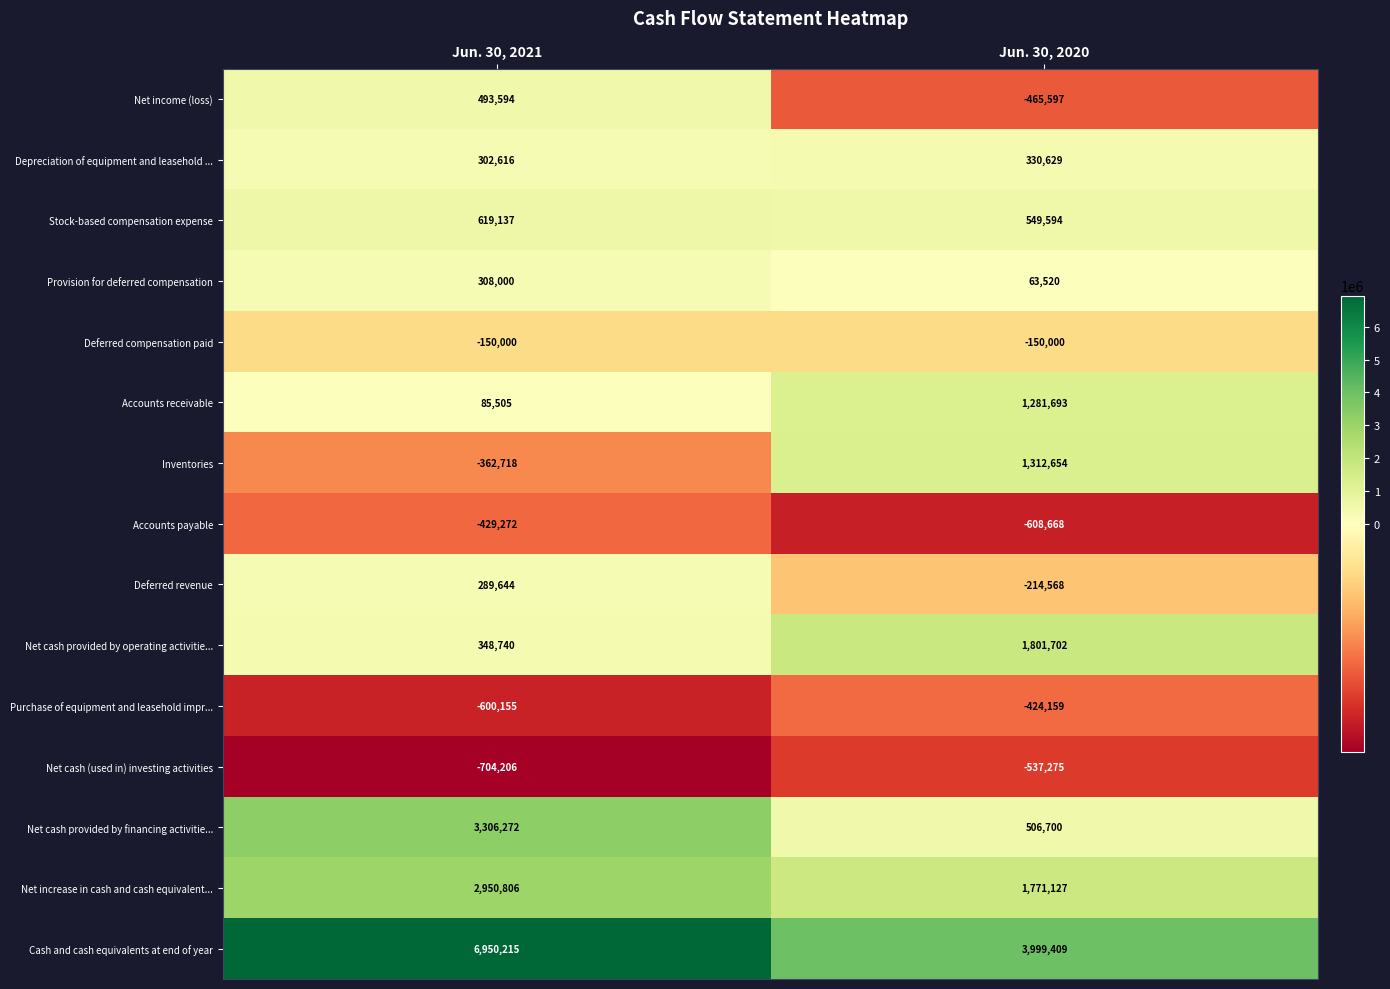

At which label does Accounts receivable reach its minimum?

Jun. 30, 2021